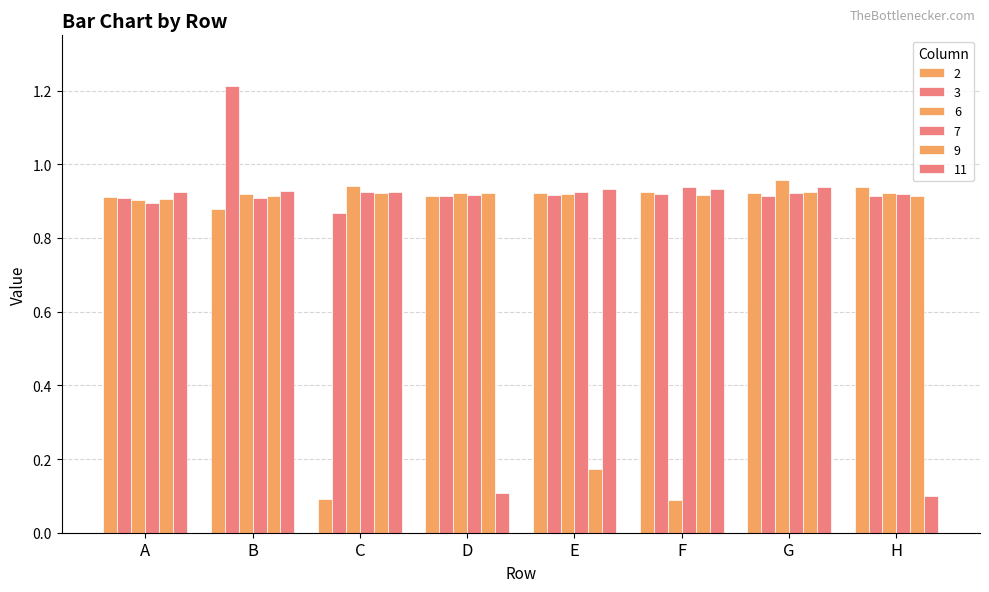

Rank the series at H from lowest to highest value.

11, 3, 9, 7, 6, 2